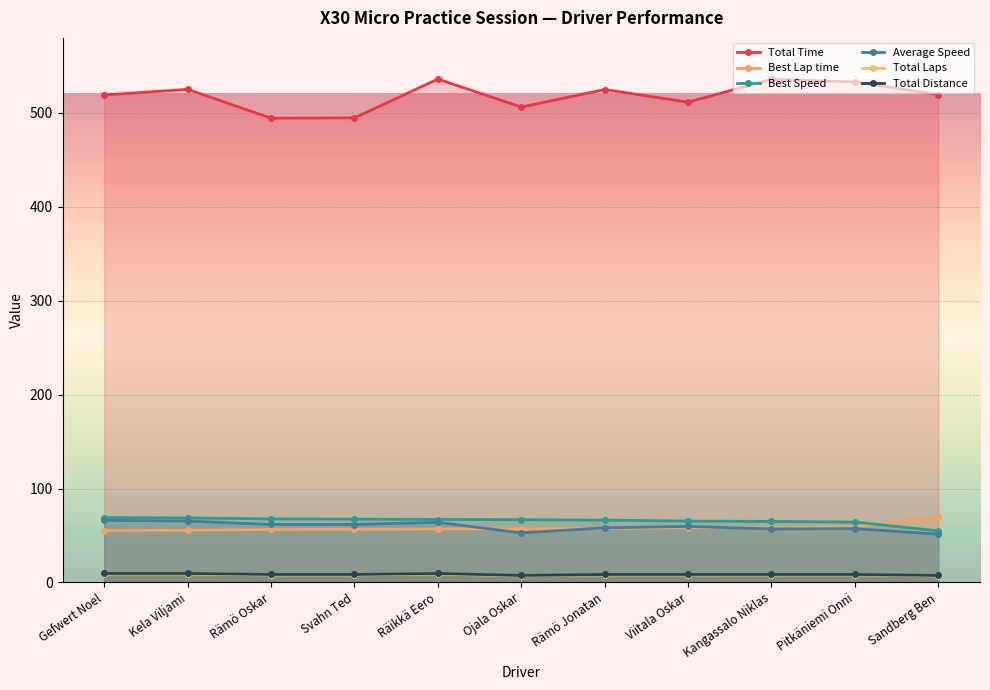

Rank the series by their maximum value, from lowest to highest.

Total Laps, Total Distance, Average Speed, Best Speed, Best Lap time, Total Time